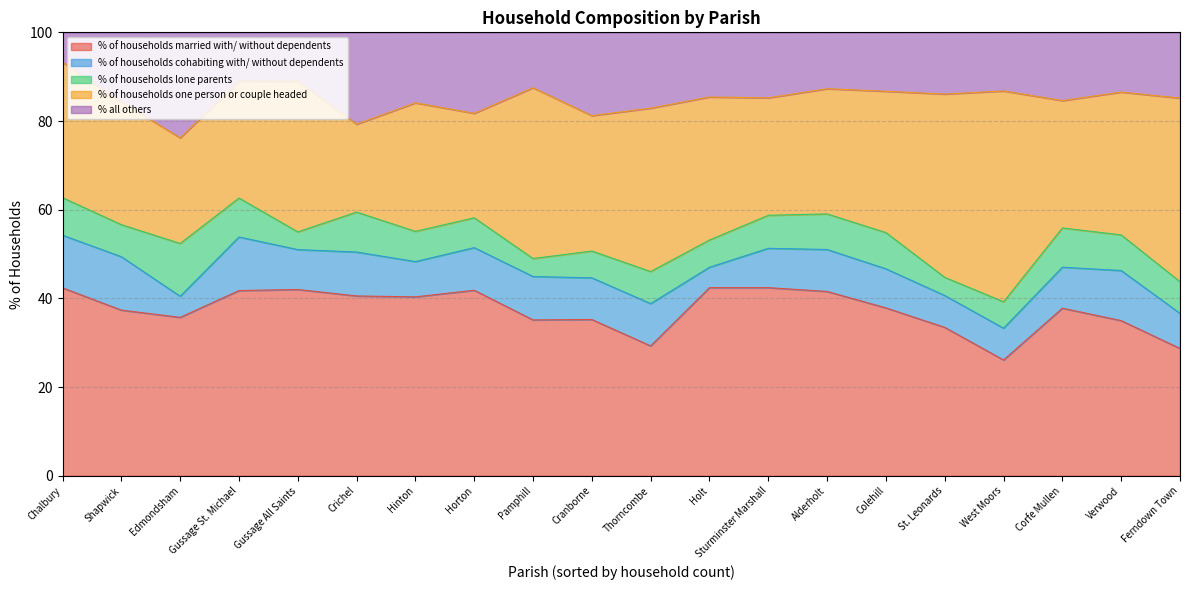

At Ferndown Town, list the series in order from largest to smallest.

% of households one person or couple headed, % of households married with/ without dependents, % all others, % of households cohabiting with/ without dependents, % of households lone parents